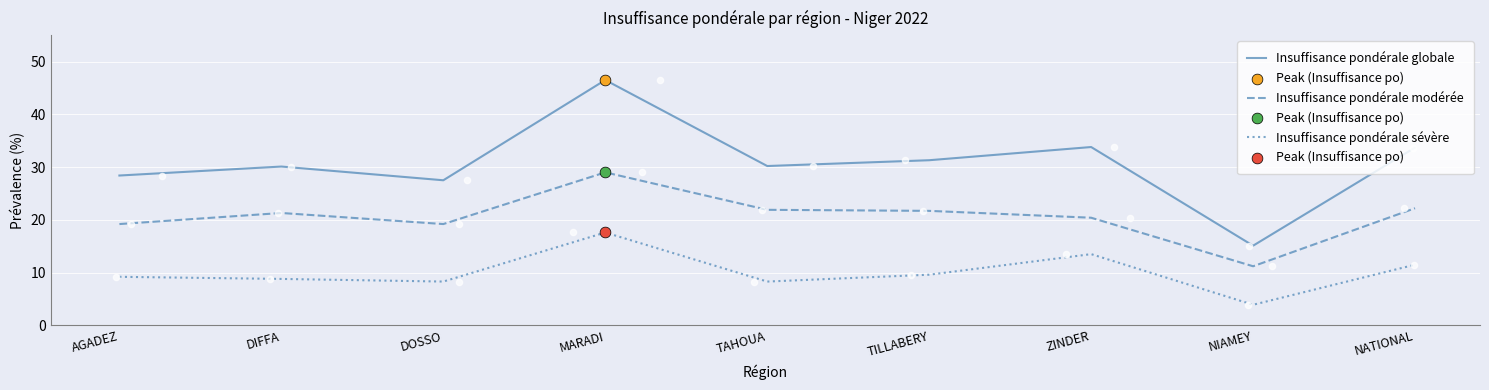

Is the value of Insuffisance pondérale modérée at ZINDER greater than the value of Insuffisance pondérale sévère at MARADI?

Yes